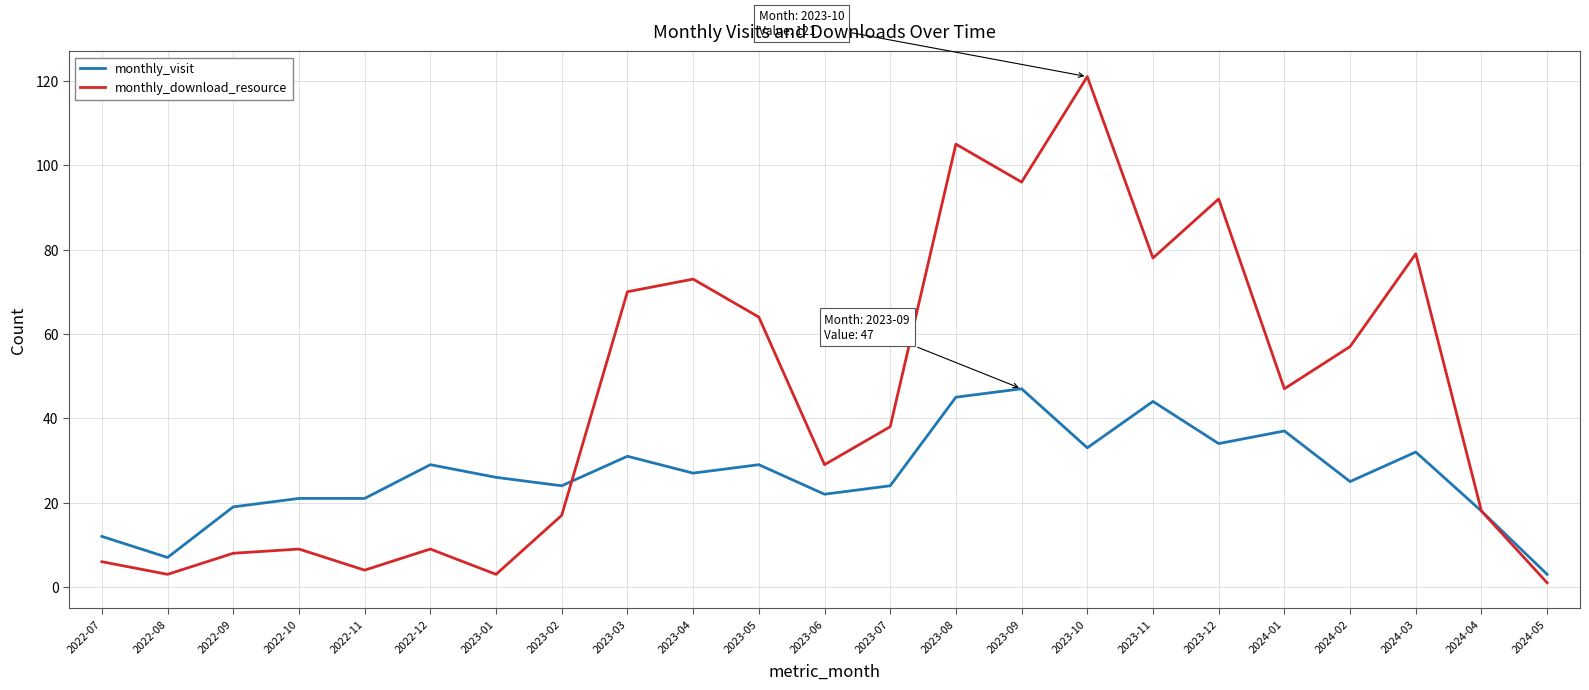

What is the spread (max minus min) of values at 2023-11?

34